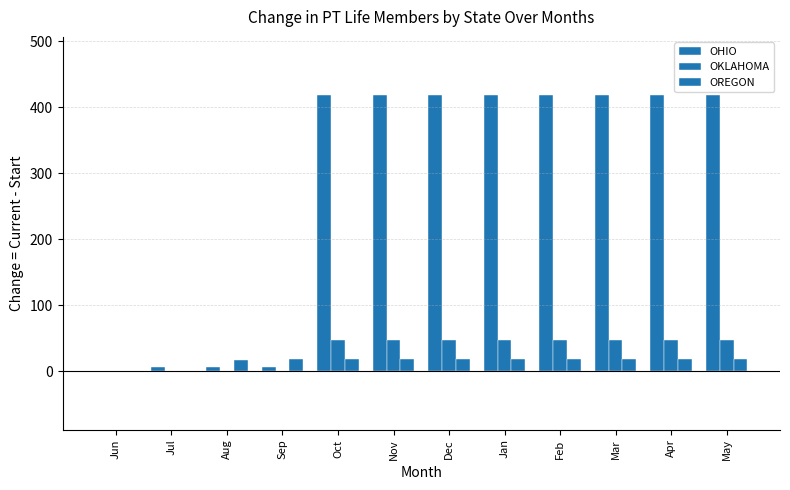

Reading right to left, transcribe all the data shown in this chart.

OHIO: May=418	Apr=418	Mar=418	Feb=418	Jan=418	Dec=418	Nov=418	Oct=418	Sep=6	Aug=6	Jul=6	Jun=0
OKLAHOMA: May=47	Apr=47	Mar=47	Feb=47	Jan=47	Dec=47	Nov=47	Oct=47	Sep=0	Aug=0	Jul=0	Jun=0
OREGON: May=19	Apr=19	Mar=19	Feb=19	Jan=19	Dec=19	Nov=19	Oct=19	Sep=19	Aug=17	Jul=0	Jun=0